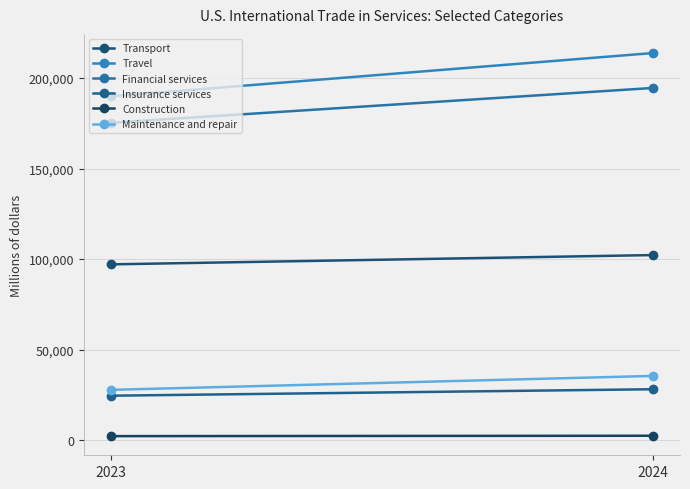

List the series in order of their peak value, lowest first.

Construction, Insurance services, Maintenance and repair, Transport, Financial services, Travel